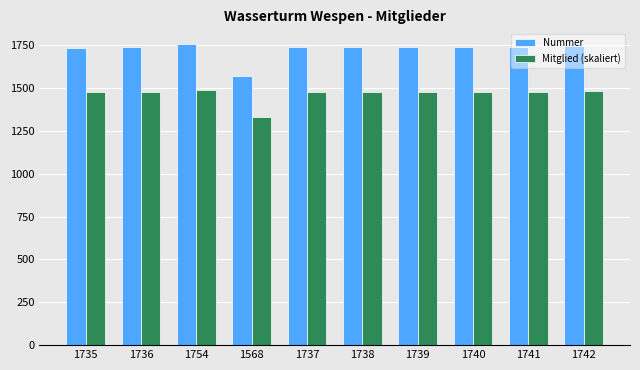

At how many categories does at least one series exceed 1521?

10